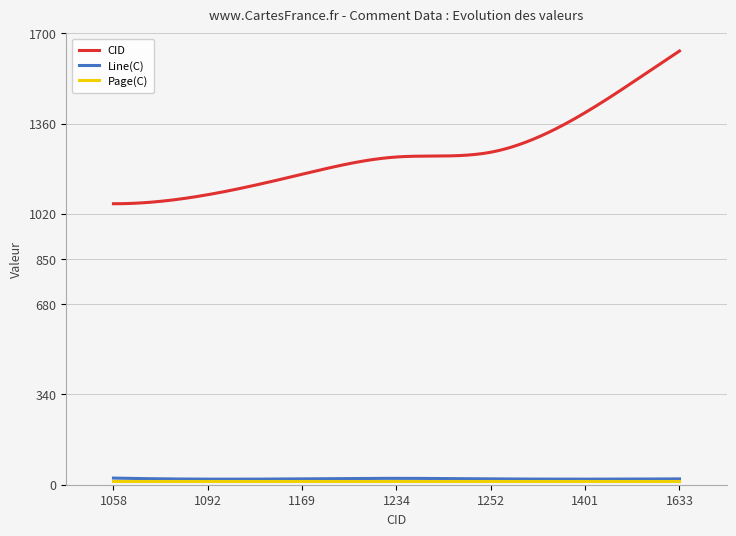

What is the lowest value of the CID series?

1058.0